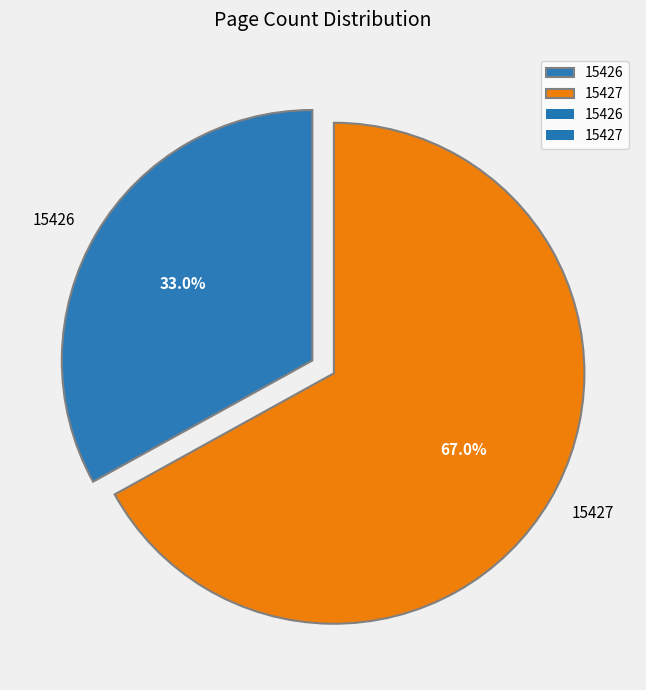

Which category has the biggest portion of the pie?

15427